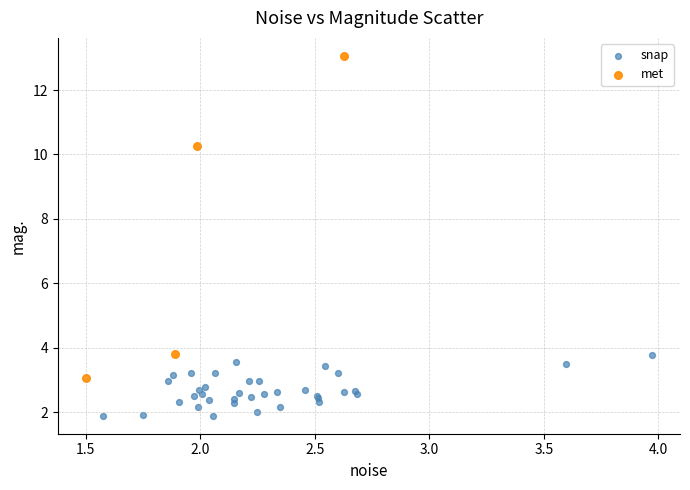

Which series has the widest spread of Y values?

met